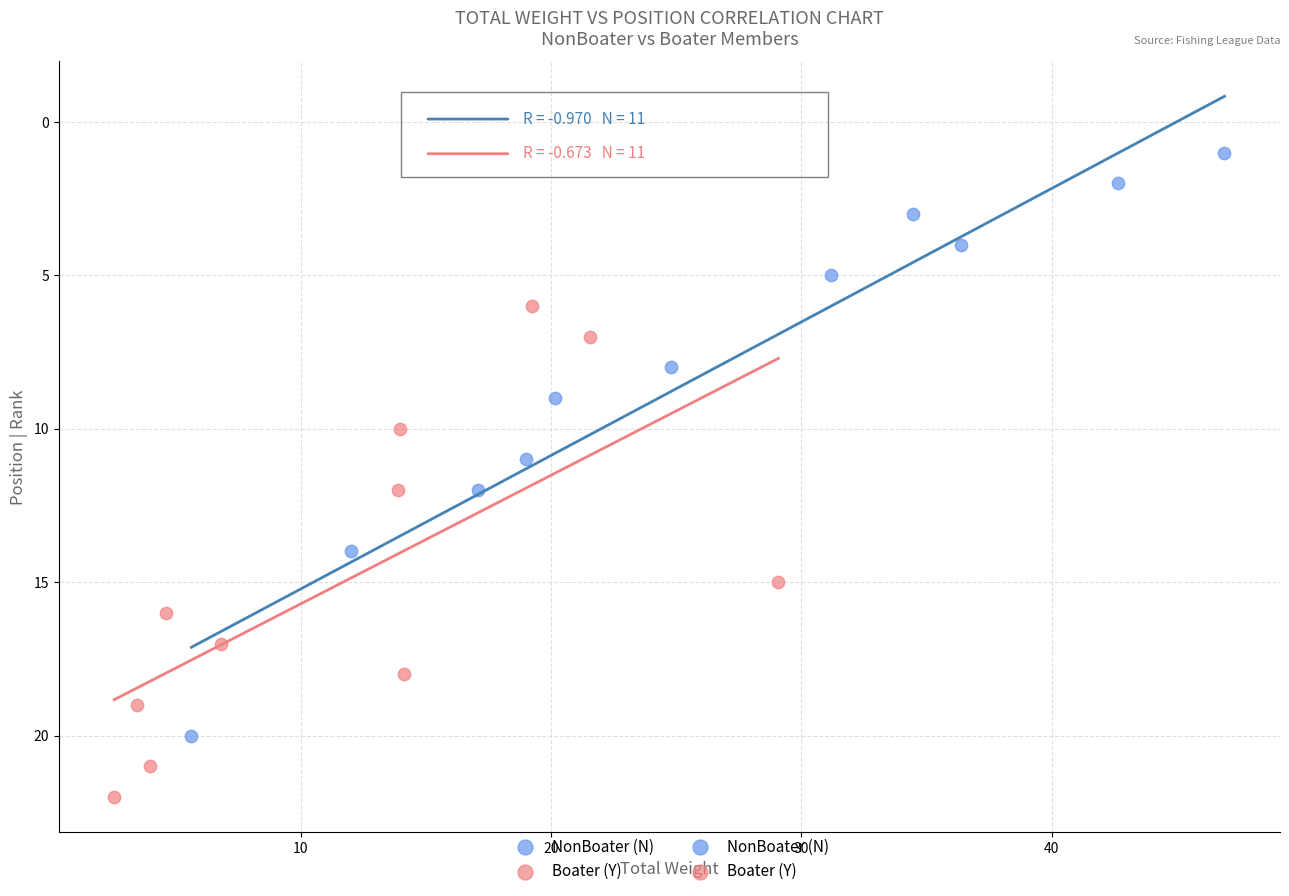

Which series reaches the minimum Y coordinate?

NonBoater (N)